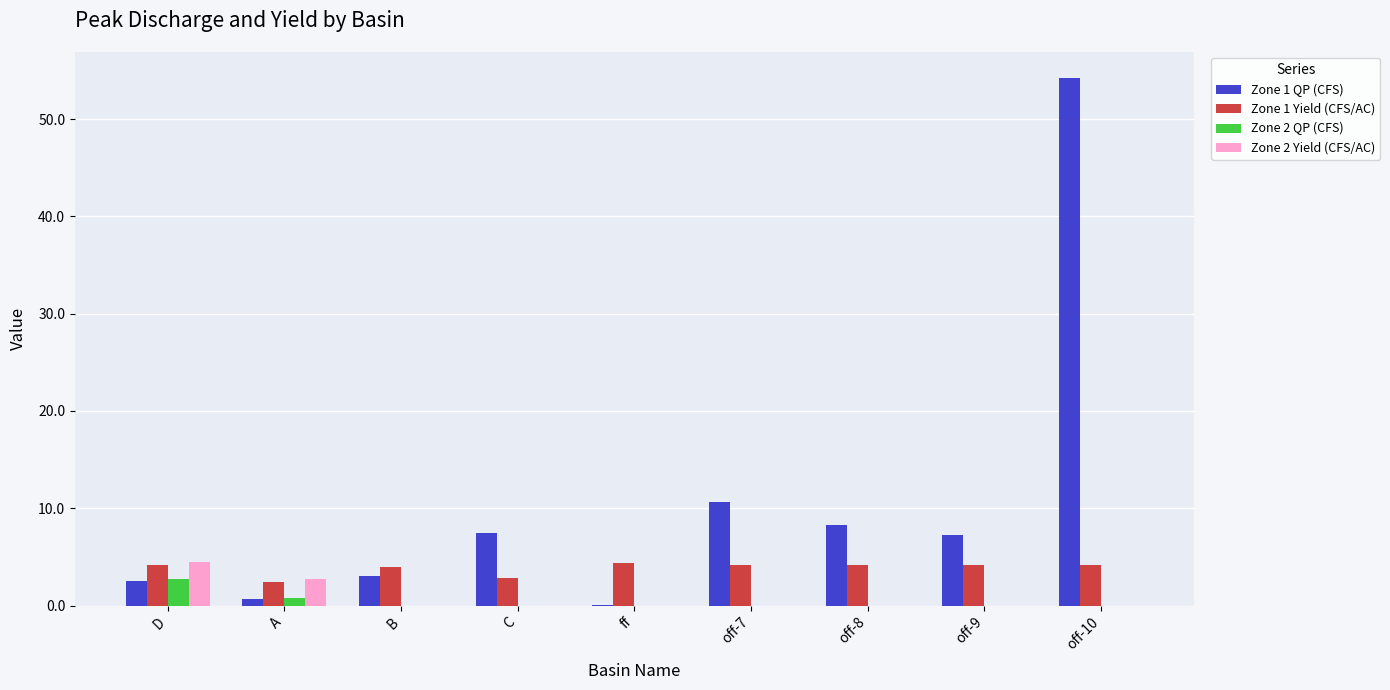

Where is Zone 1 QP (CFS) nearest to the value 27?

off-7